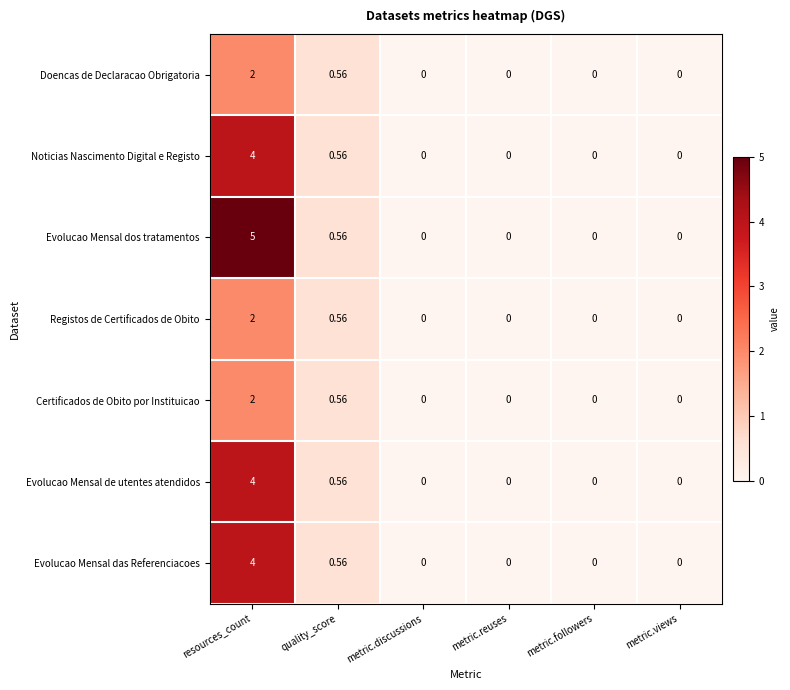

At which category is the sum across all series the highest?

resources_count